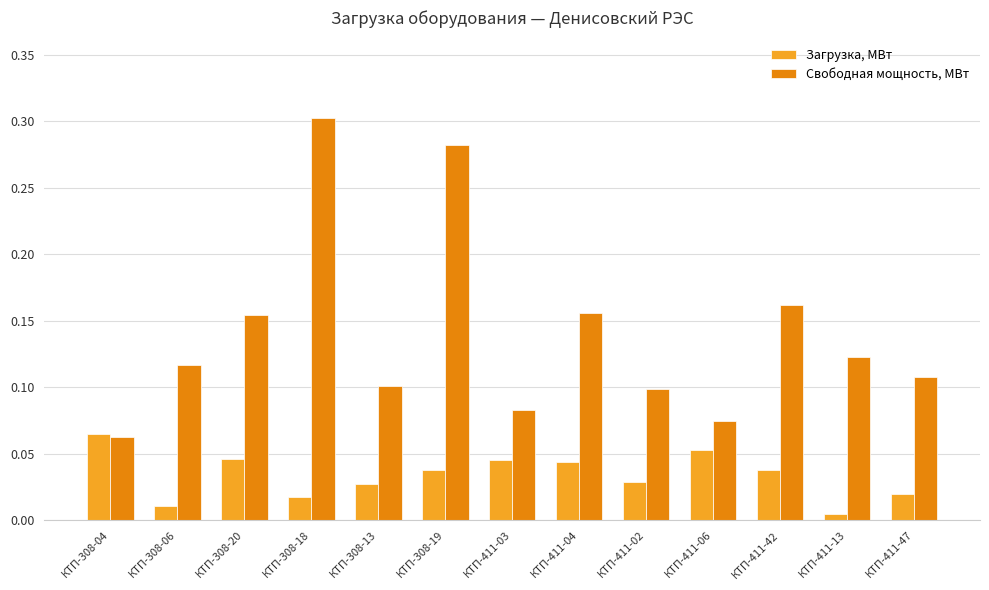

Which category has the highest value across all series?

КТП-308-18